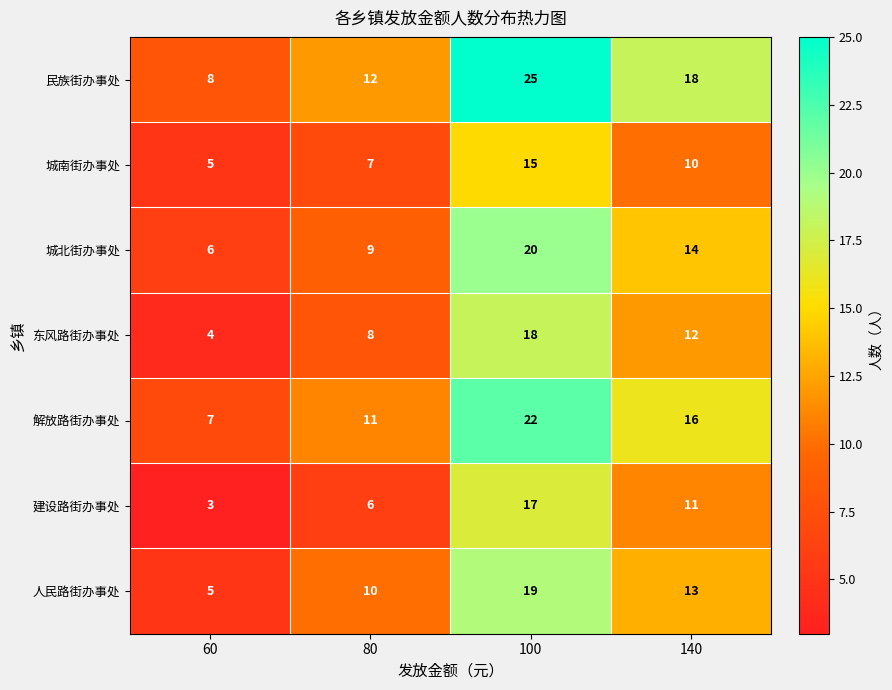

At how many categories does at least one series exceed 4?

4